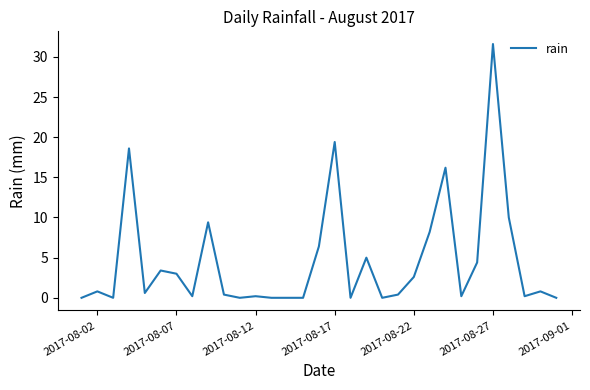

Does the chart display data point markers on the line(s)?

No